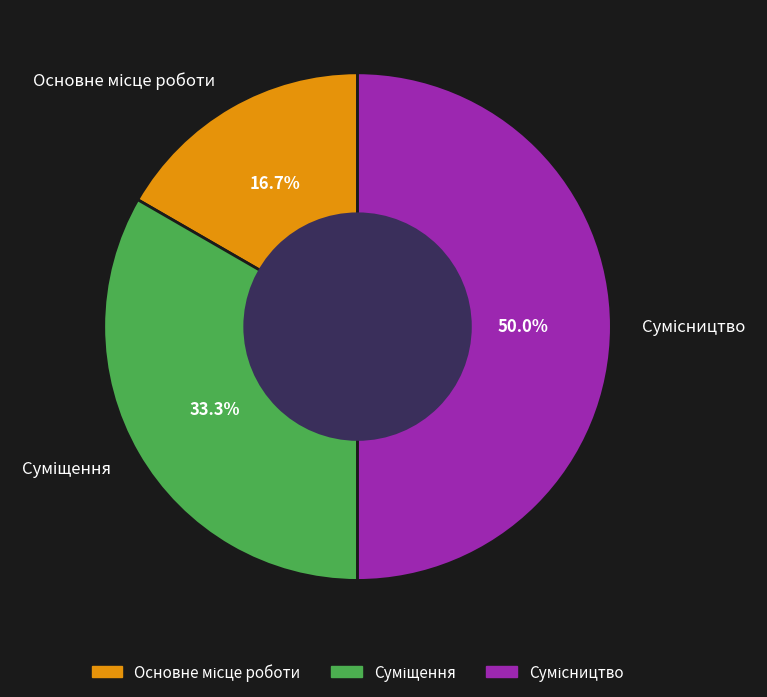

What is the smallest slice in the pie chart?

Основне місце роботи